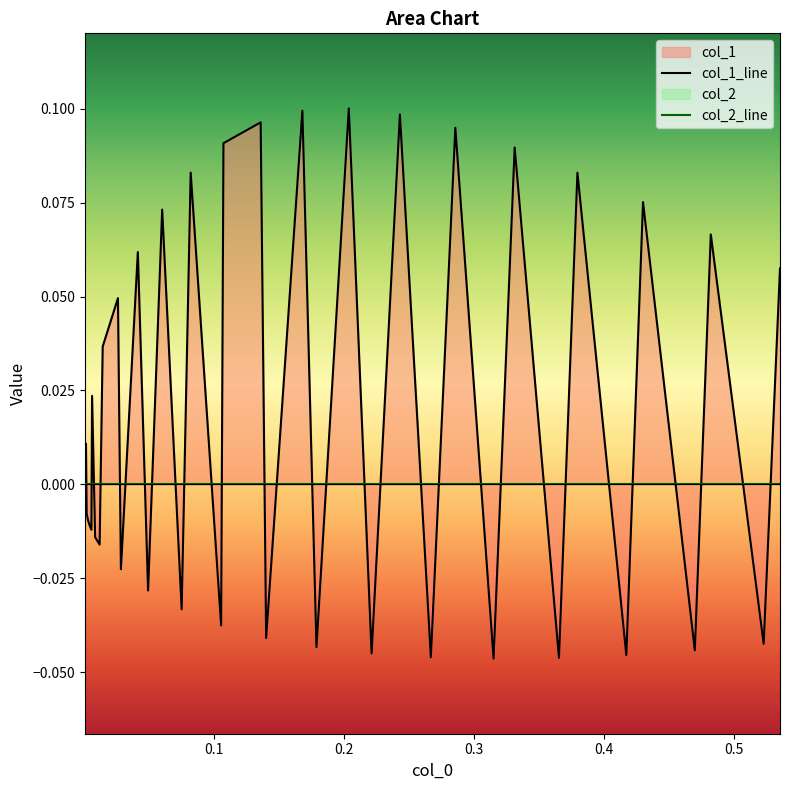

Count the number of data series in this chart.

1